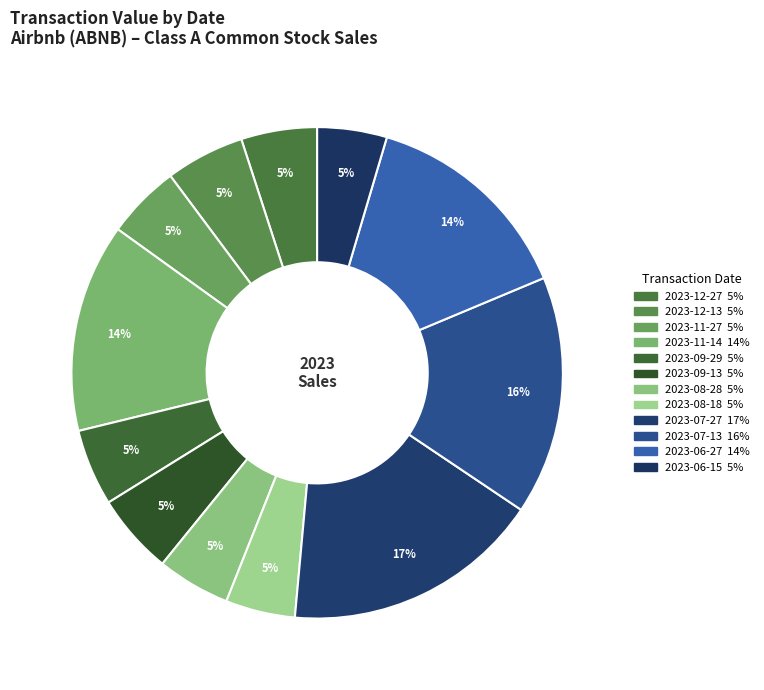

Count the number of slices in the pie.

12